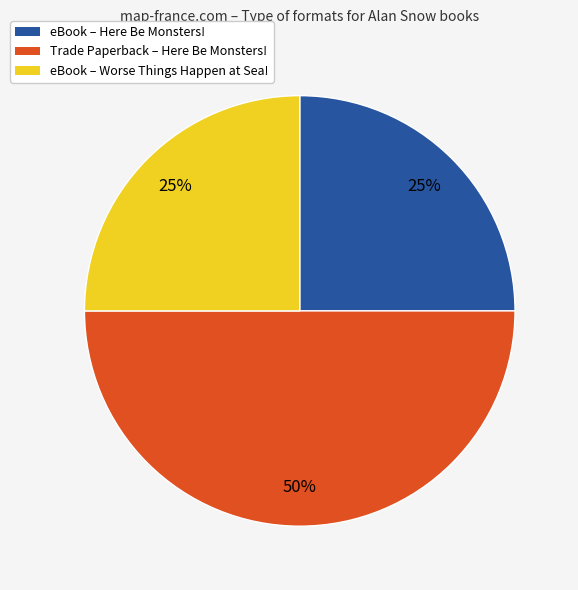

To the nearest percent, what is the average slice percentage?

33%